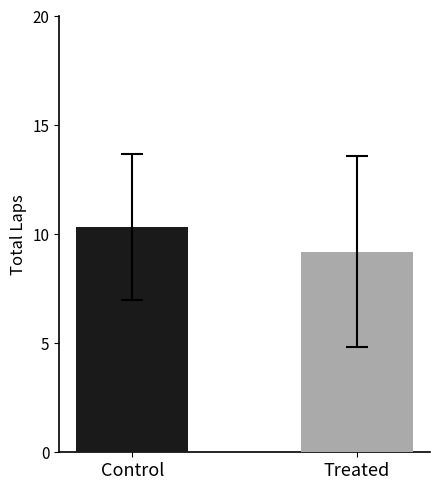

What is the maximum value shown in the chart?

10.3